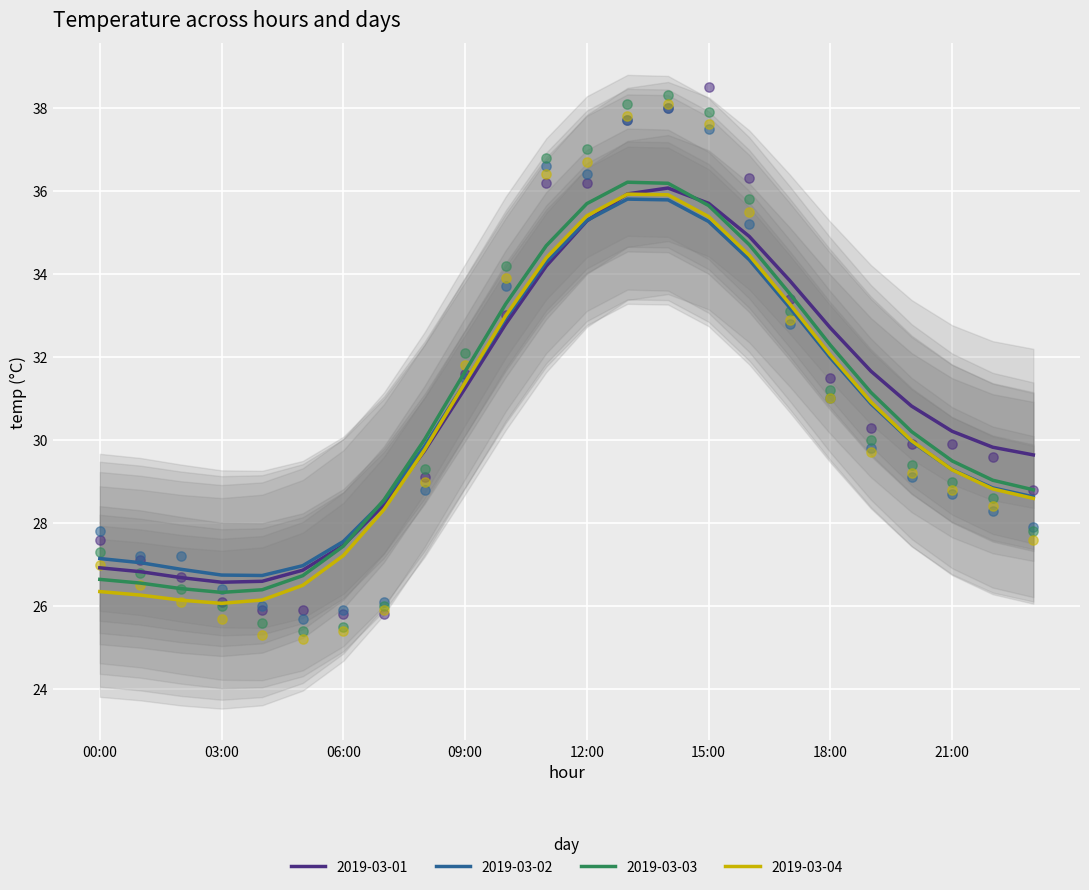

Is the value of 2019-03-04 at 17:00 greater than the value of 2019-03-03 at 00:00?

Yes